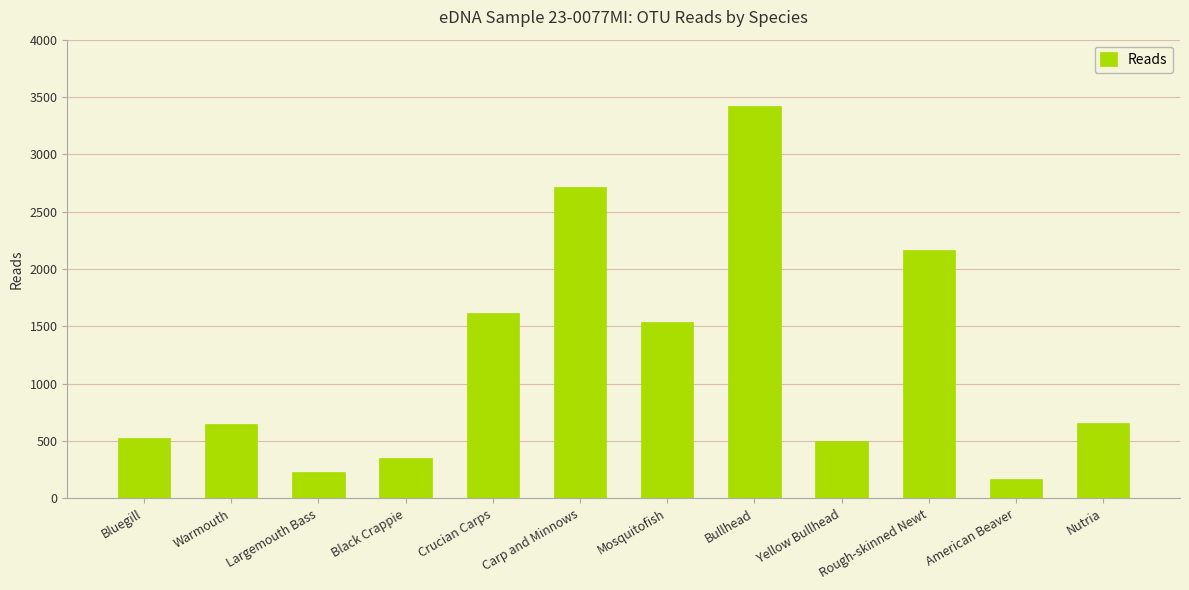

What is the difference between the maximum and second lowest values?

3190